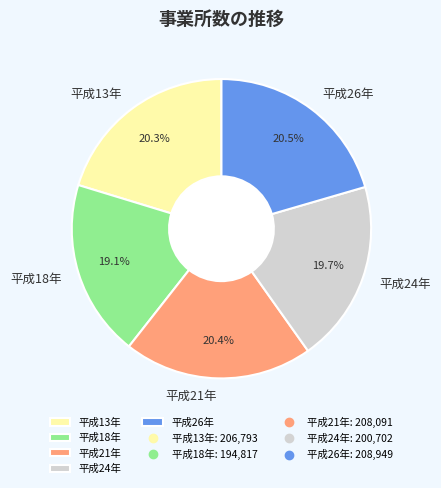

Does any single category account for the majority?

No